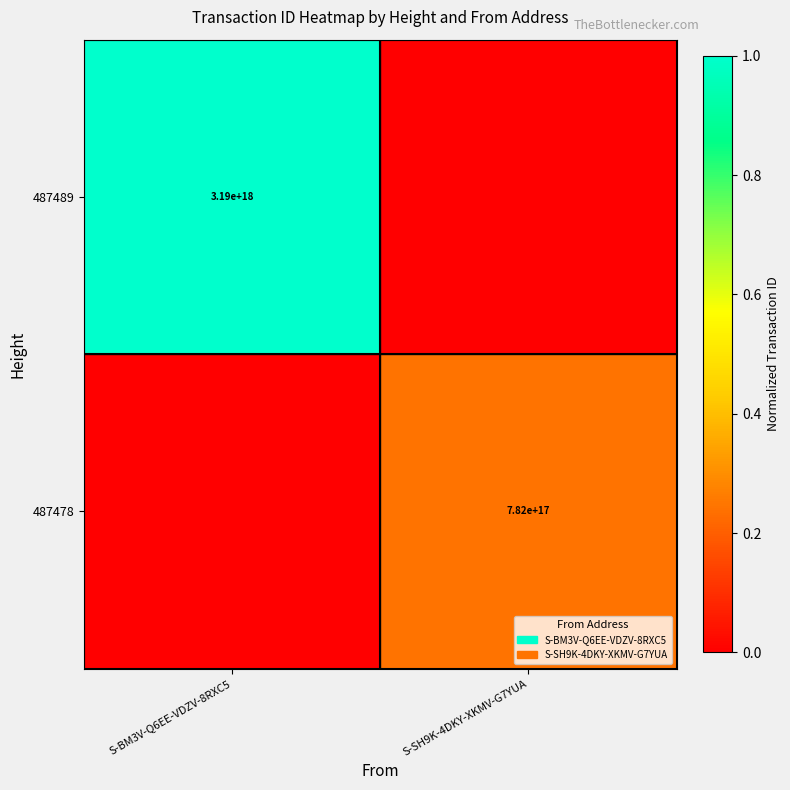

What is the difference between the highest and lowest values at S-BM3V-Q6EE-VDZV-8RXC5?

1.0